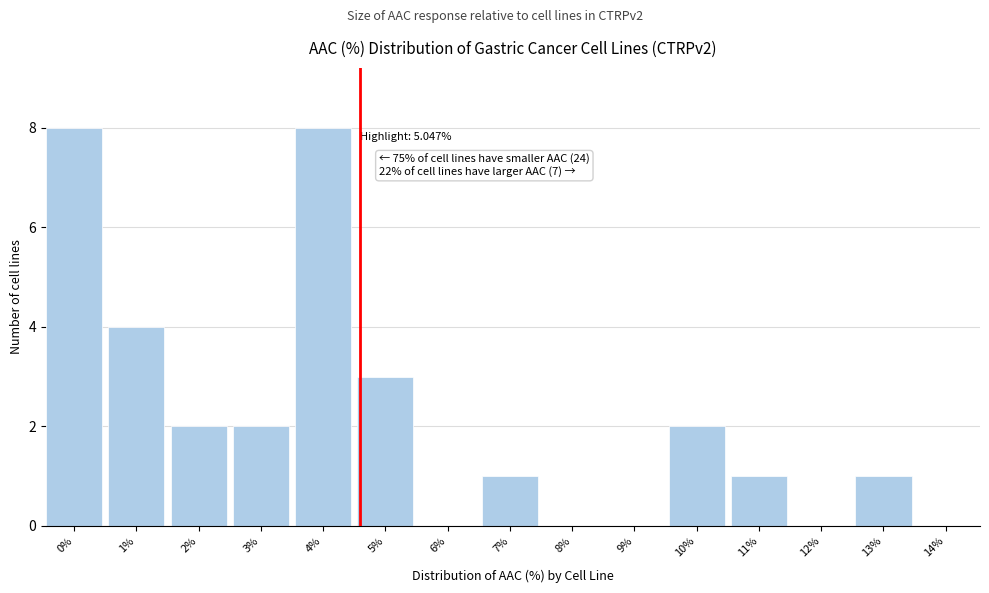

Reading right to left, extract all data points from this chart.

14%=0	13%=1	12%=0	11%=1	10%=2	9%=0	8%=0	7%=1	6%=0	5%=3	4%=8	3%=2	2%=2	1%=4	0%=8